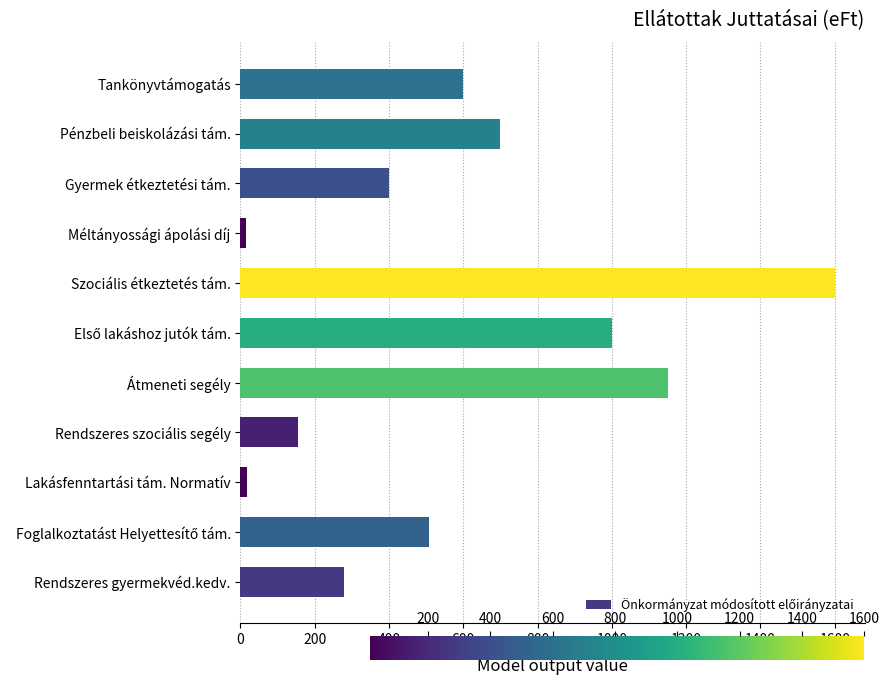

True or false: the data shows 400 at Gyermek étkeztetési tám..

True